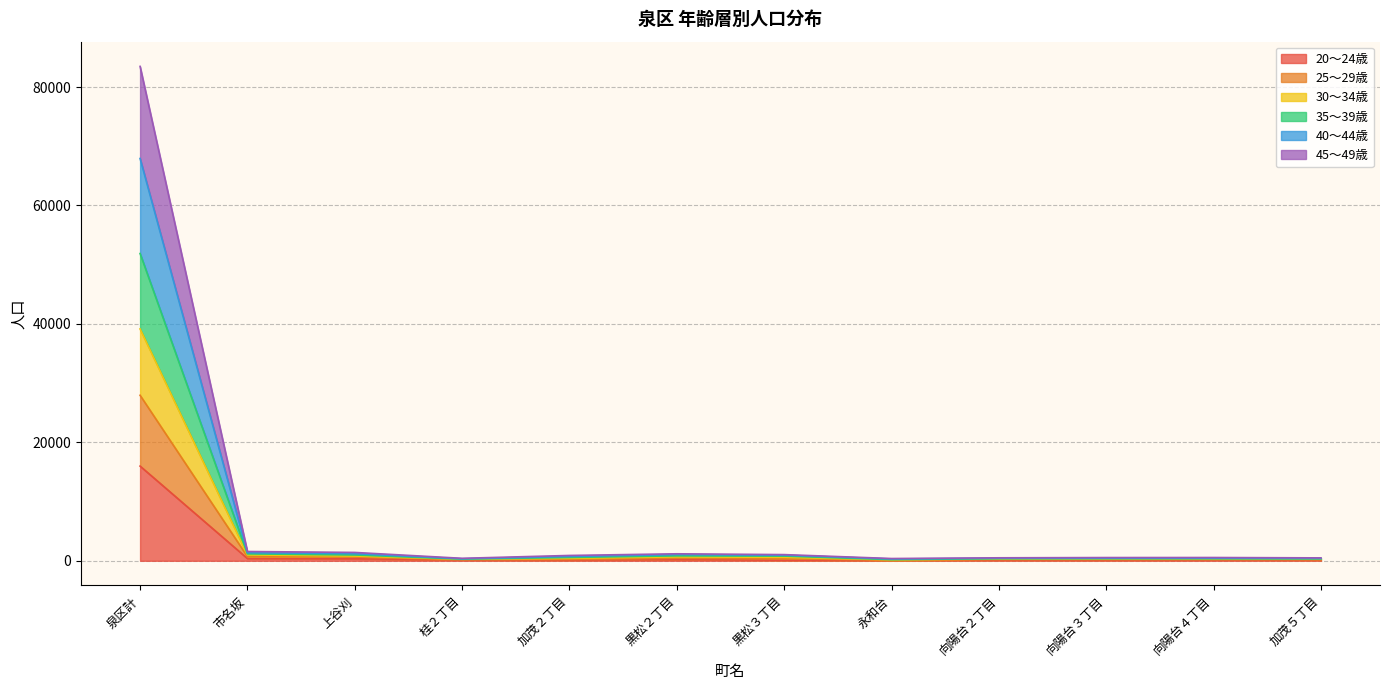

At which category is the sum across all series the highest?

泉区計